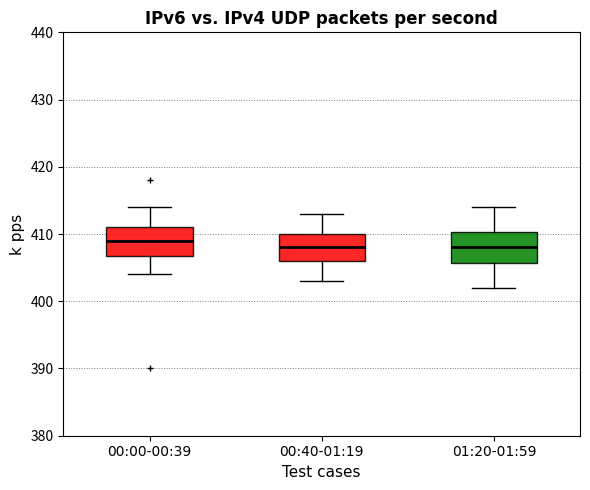

Reading left to right, read every box against the y-axis: the position of its median line, the range the box covers, and the ends of its whiskers. The values are not printed on the chart, so give them approximately, as read against the axis.

00:00-00:39: median 409, box 407 to 411, whiskers 404 to 414
00:40-01:19: median 408, box 406 to 410, whiskers 403 to 413
01:20-01:59: median 408, box 406 to 410, whiskers 402 to 414